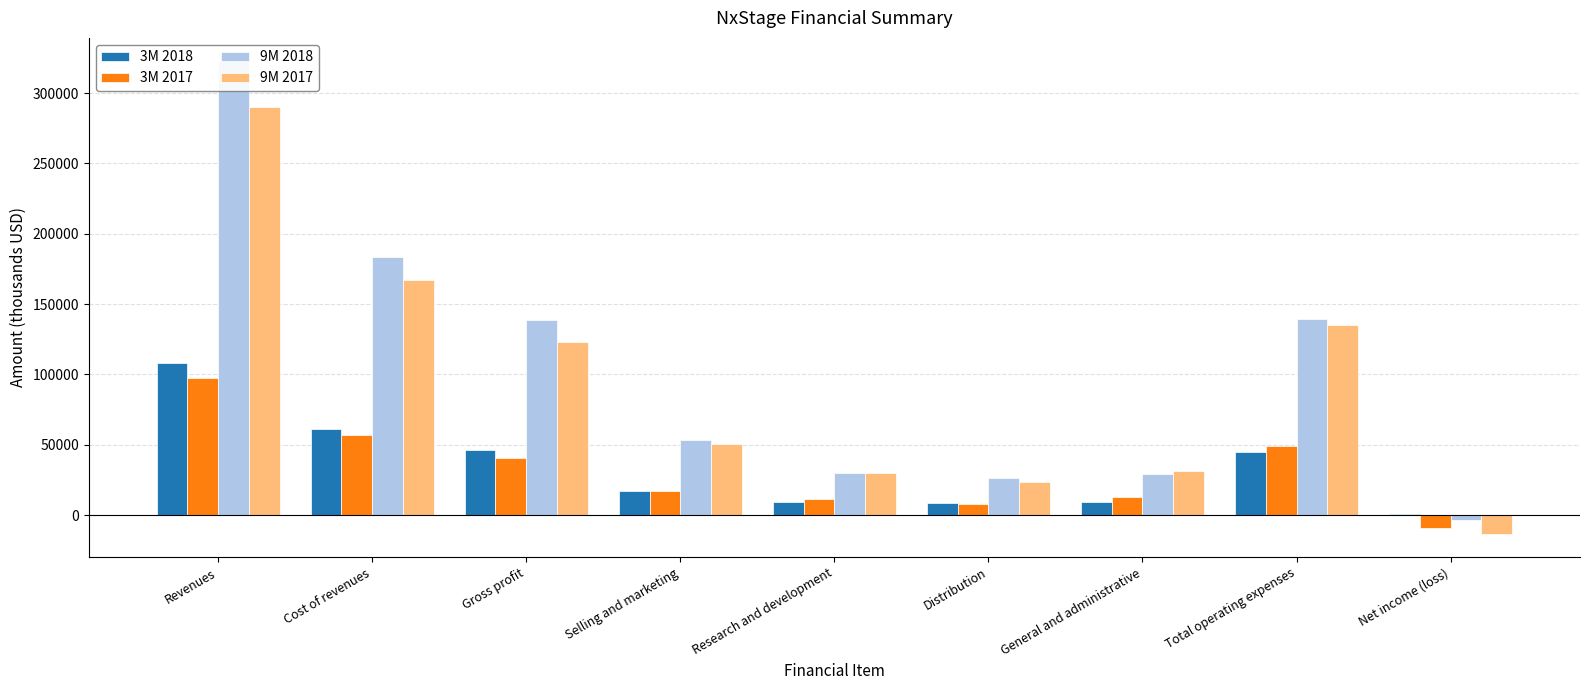

The value of 3M 2018 at Gross profit is 46533. True or false?

True